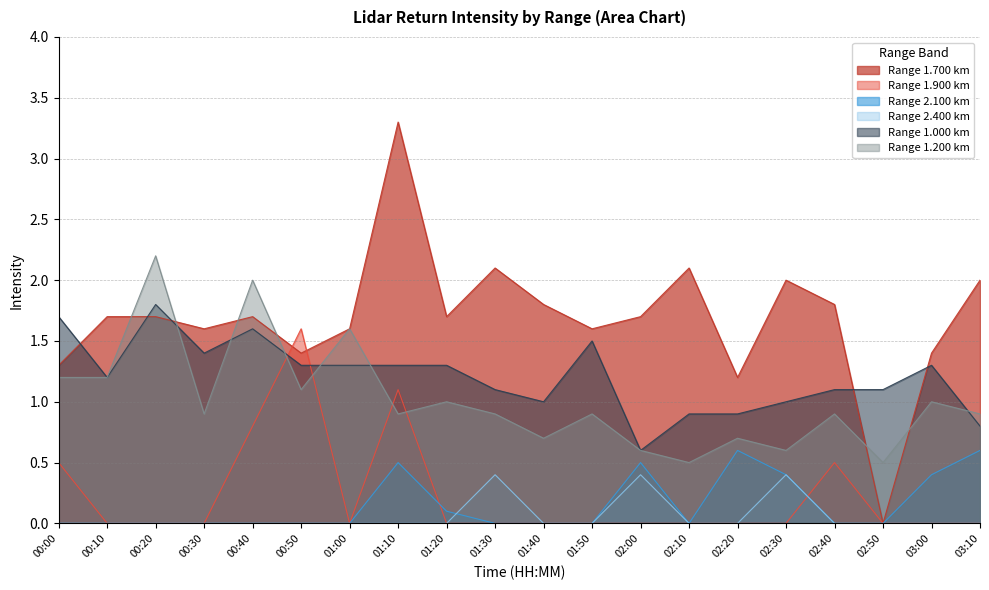

What are all the series names shown in the legend?

Range 1.700 km, Range 1.900 km, Range 2.100 km, Range 2.400 km, Range 1.000 km, Range 1.200 km